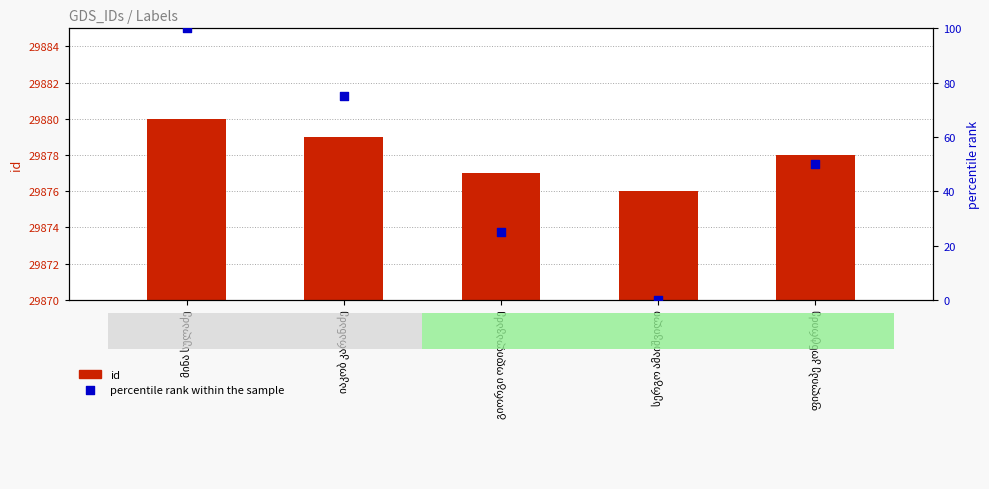

What are all the series names shown in the legend?

id, percentile rank within the sample